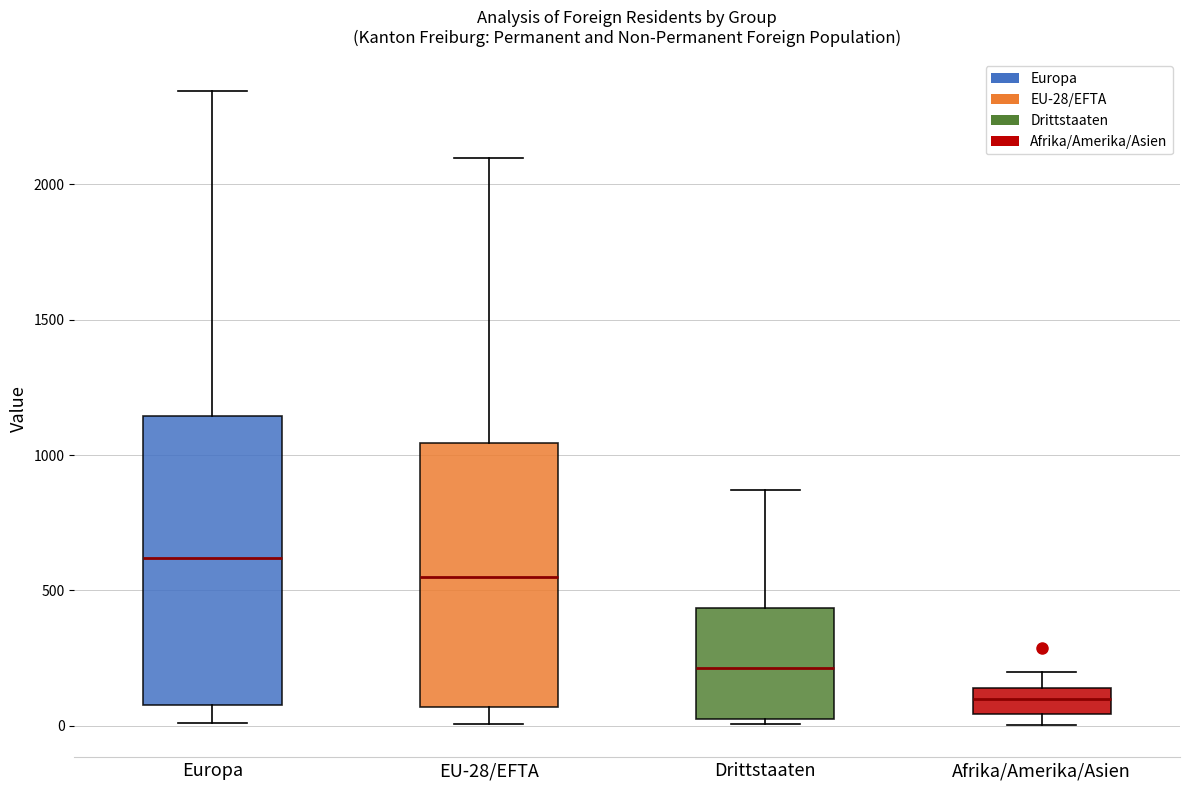

Reading left to right, transcribe this box plot: for each box, give where its median line is, the range the box spans, and where its two whiskers end, as read against the y-axis. The values are not printed on the chart, so give them approximately, as read against the axis.

Europa: median 600, box 100 to 1150, whiskers 0 to 2350
EU-28/EFTA: median 550, box 50 to 1050, whiskers 0 to 2100
Drittstaaten: median 200, box 50 to 450, whiskers 0 to 850
Afrika/Amerika/Asien: median 100, box 50 to 150, whiskers 0 to 200